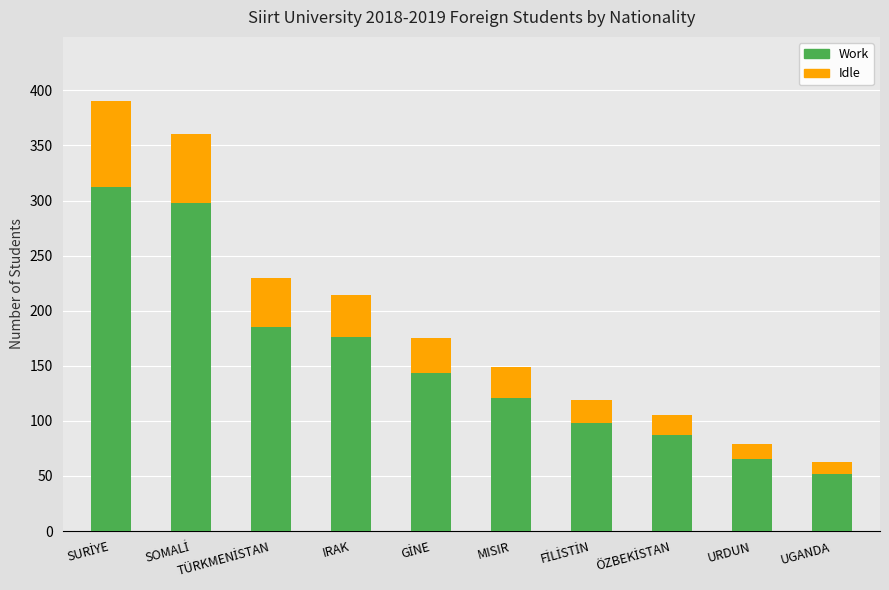

The value of Work at IRAK is 176. True or false?

True